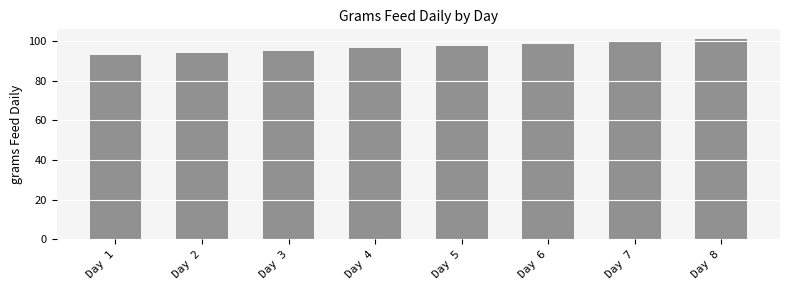

What is the change in value from Day 1 to Day 3?

+2.3